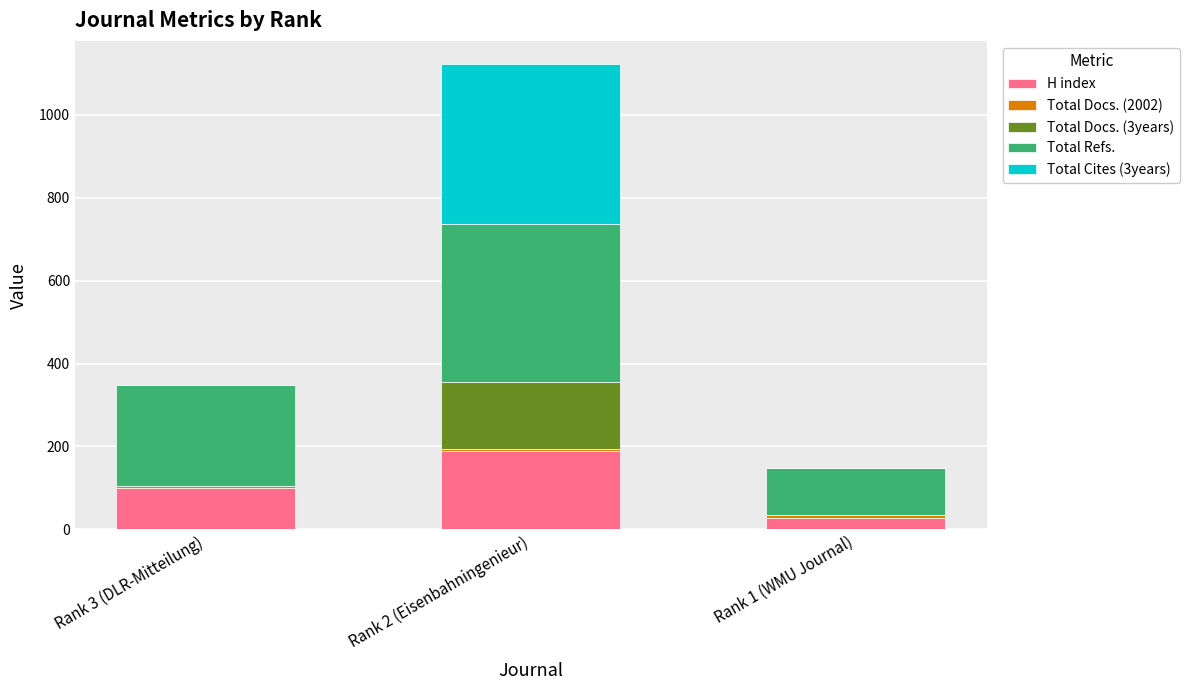

Is it true that H index equals 101 at Rank 3 (DLR-Mitteilung)?

True